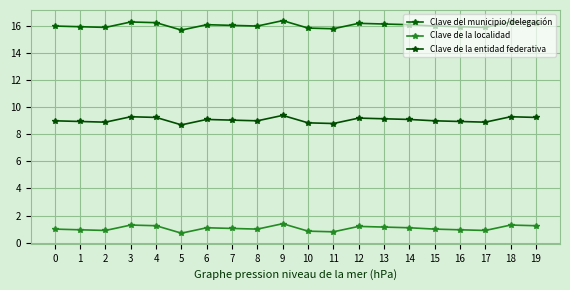

Which series has the largest total across all categories?

Clave del municipio/delegación